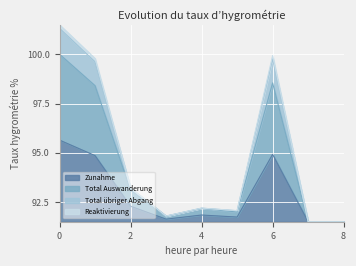

True or false: Reaktivierung and Total Auswanderung cross at least once.

False